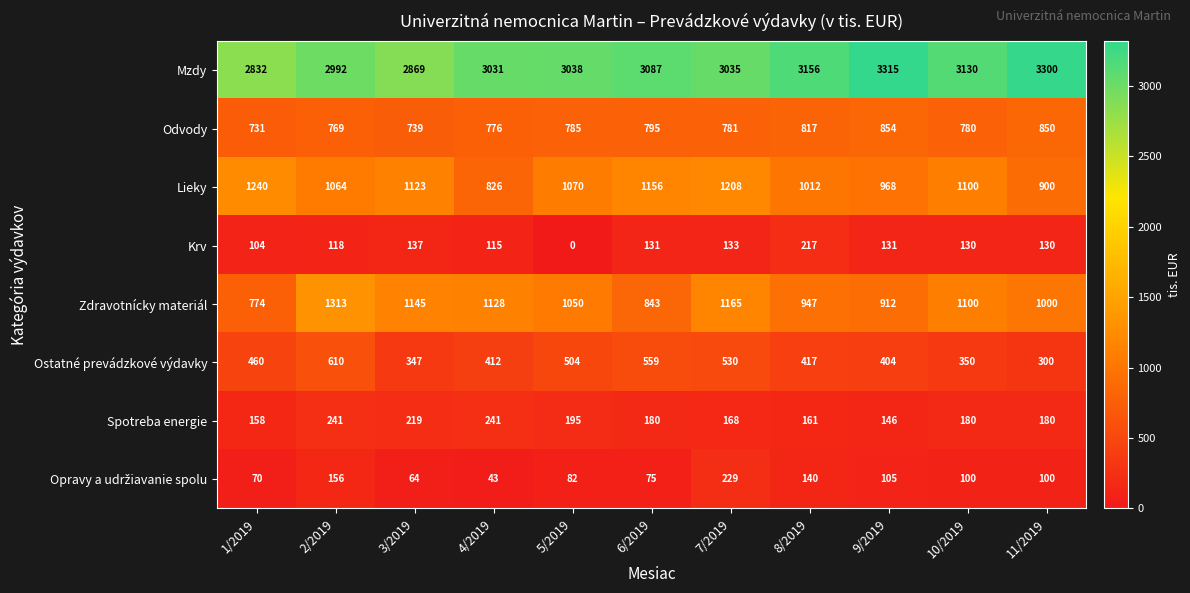

True or false: Odvody has a value of 1115 at 4/2019.

False